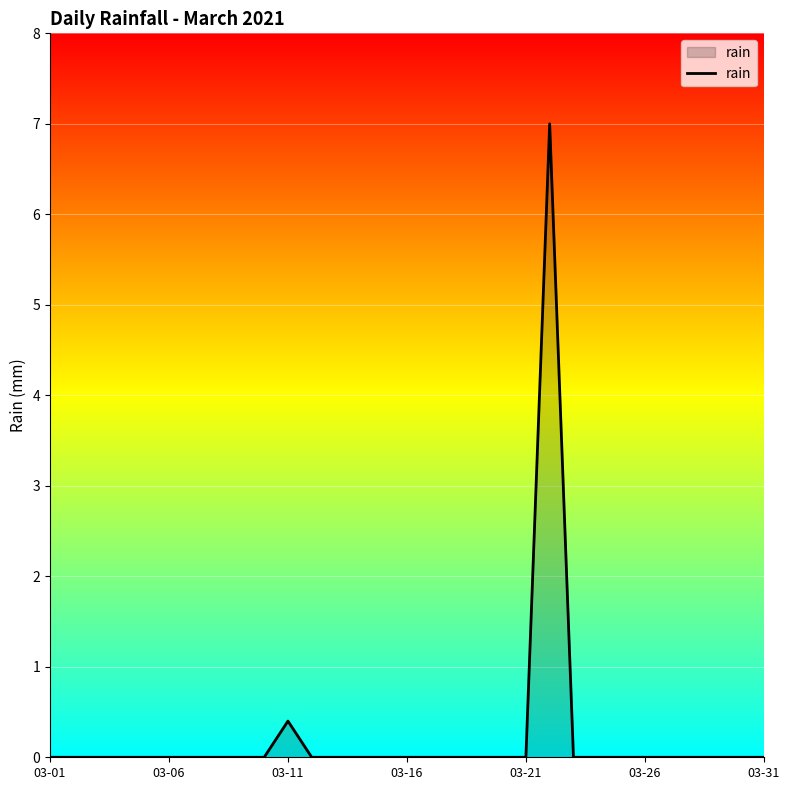

How many lines are shown in the chart?

1